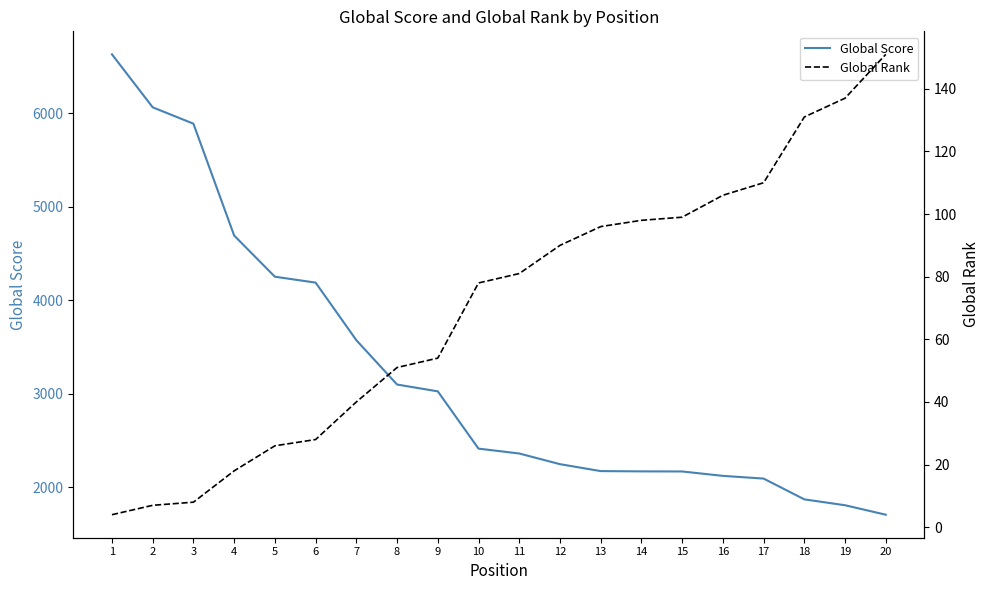

What is the value of the Global Rank point at the 9th from the left?

54